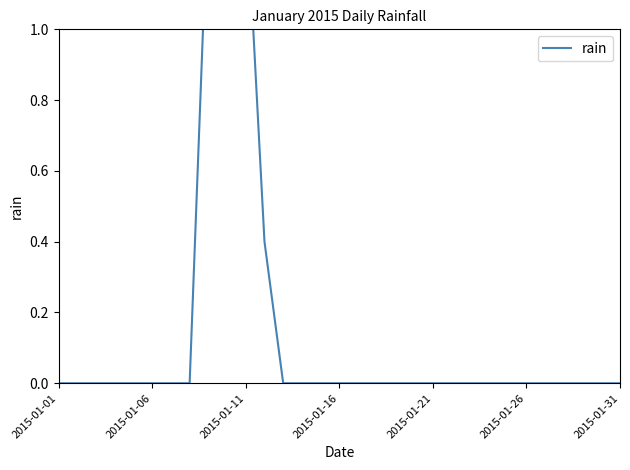

Where is the first local maximum?

8